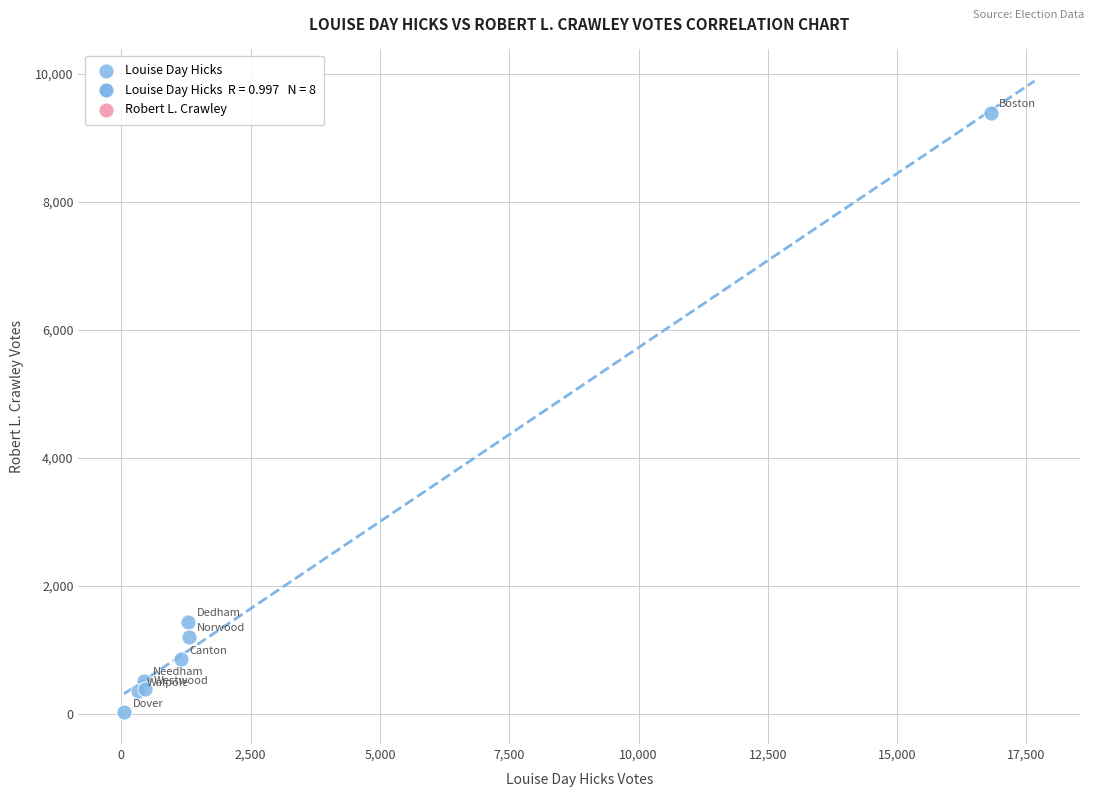

What Y value in the scatter plot is closest to 4708?

1443